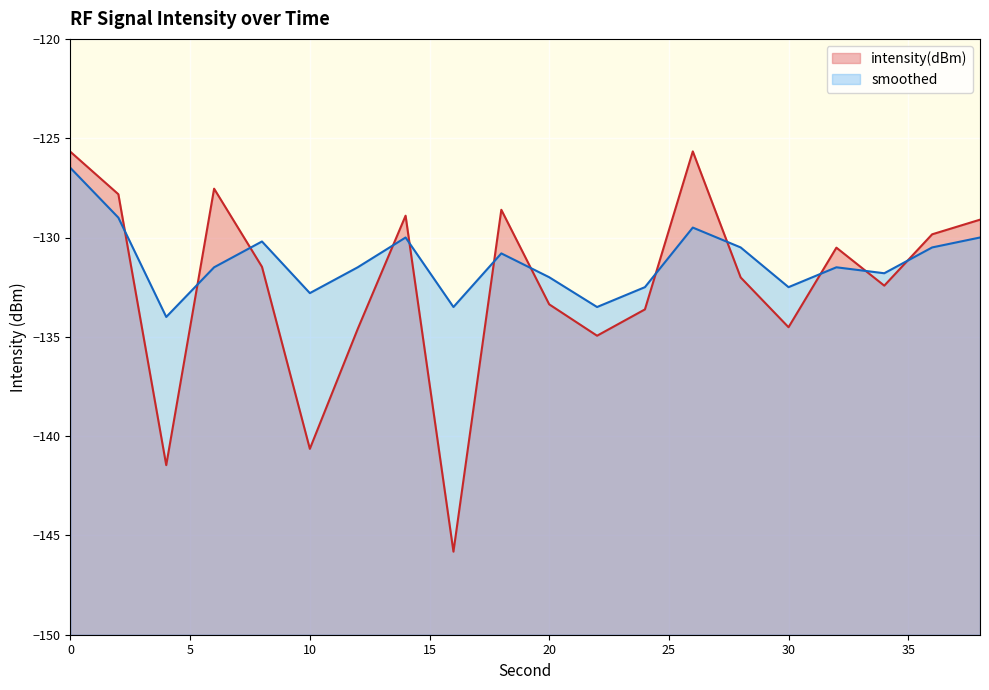

Rank the series at 22 from highest to lowest value.

smoothed, intensity(dBm)